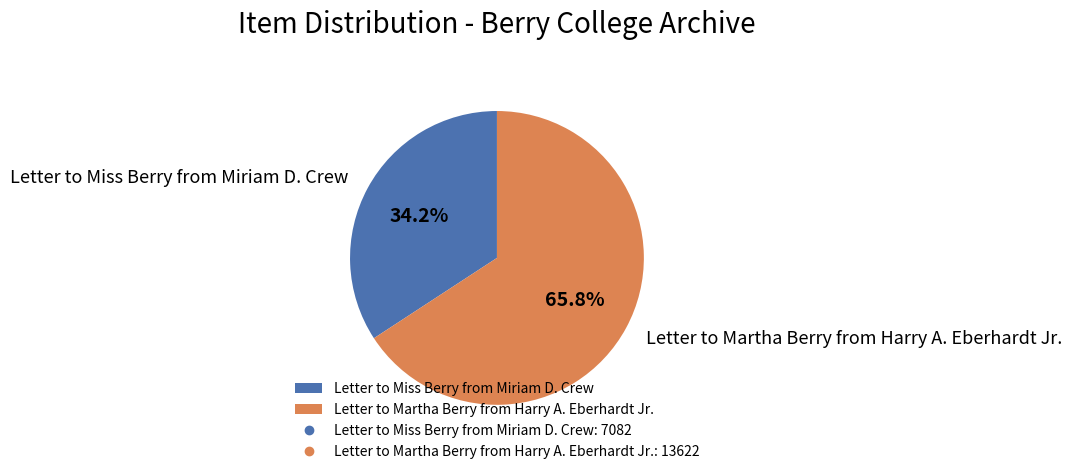

Which slice represents more than half of the pie?

Letter to Martha Berry from Harry A. Eberhardt Jr.